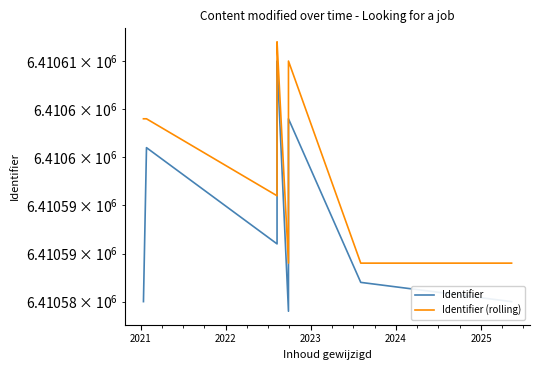

What is the difference between the maximum and minimum values in the Identifier (rolling) series?

23